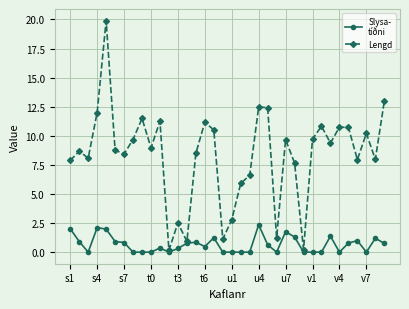

What is the maximum value shown in the chart?

19.9